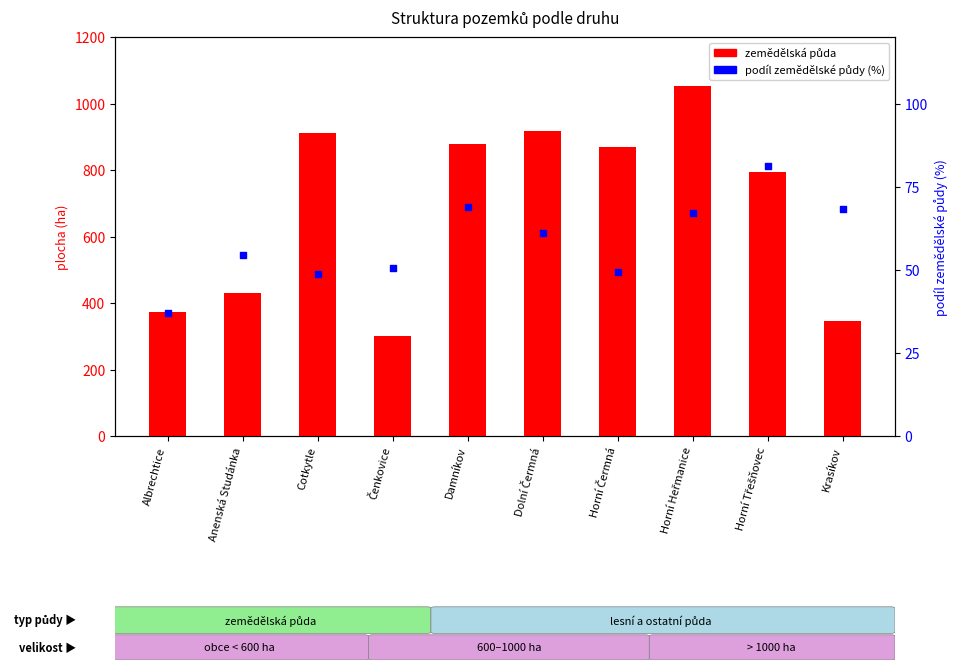

What is the total value across all series at Horní Čermná?

919.9